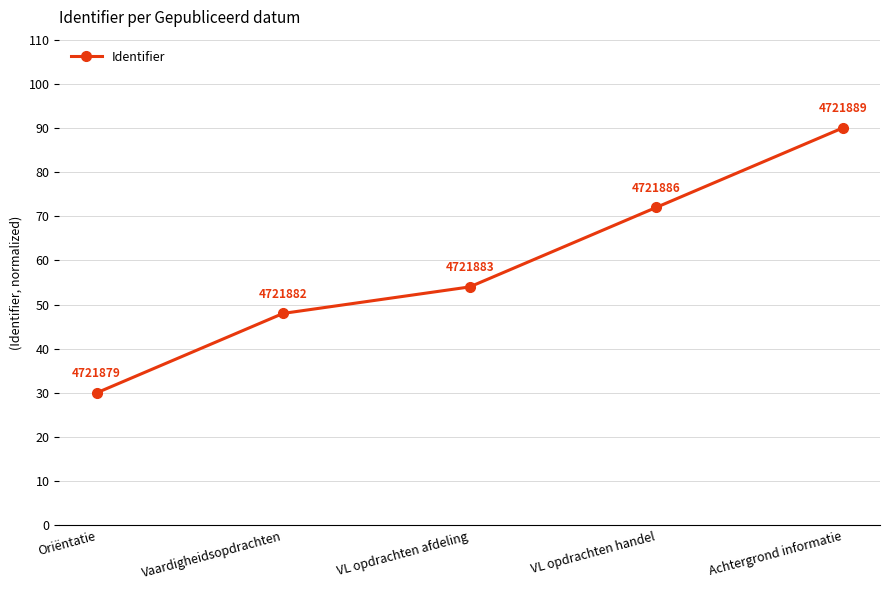

Where is the data nearest to the value 60?

VL opdrachten afdeling